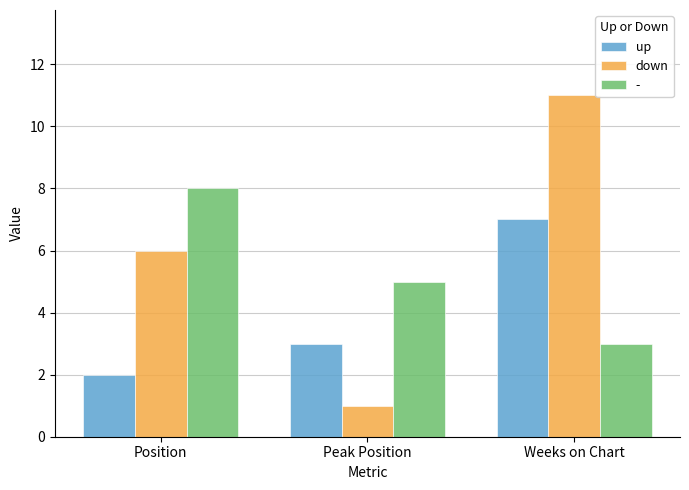

Which series has the widest spread of values?

down